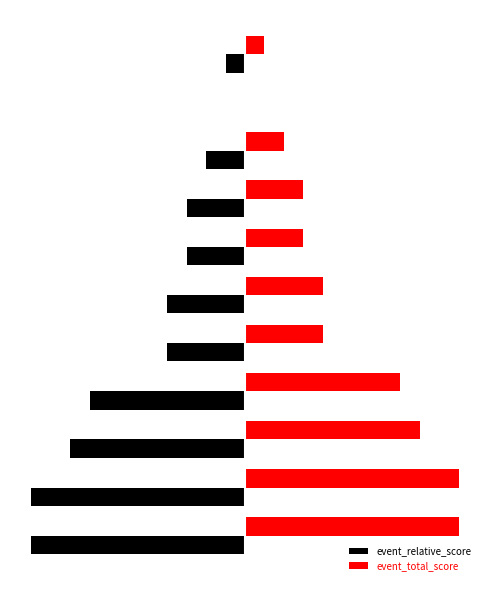

Rank the categories by event_relative_score value from lowest to highest.

0, 1, 2, 3, 4, 5, 6, 7, 8, 10, 9